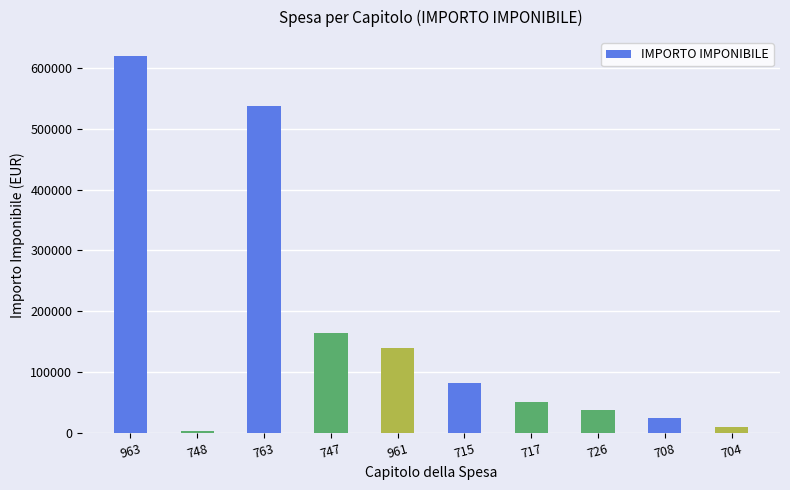

What is the difference between the values at 715 and 961?

57371.7